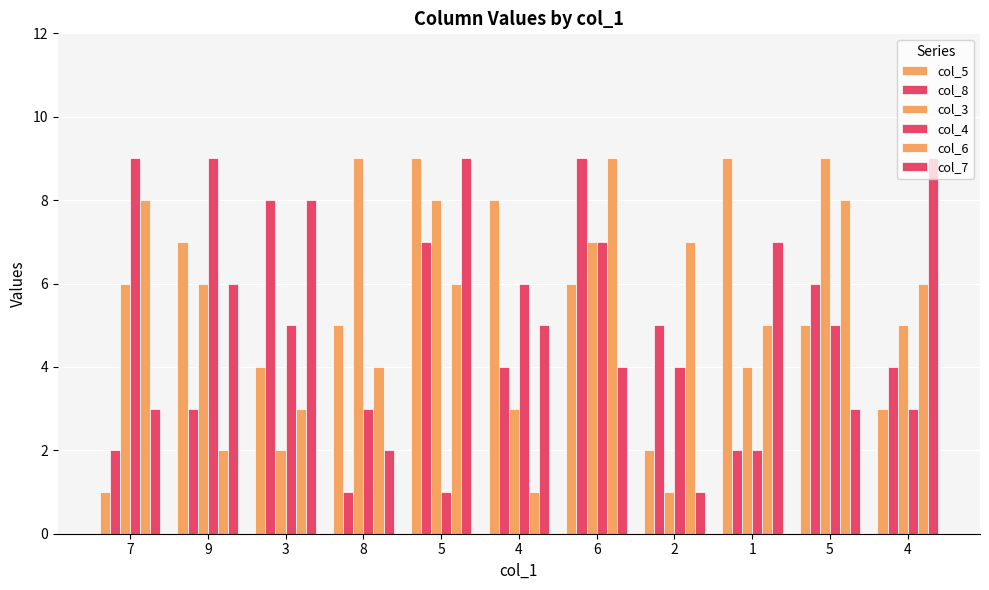

Rank the series at 8 from highest to lowest value.

col_3, col_5, col_6, col_4, col_7, col_8